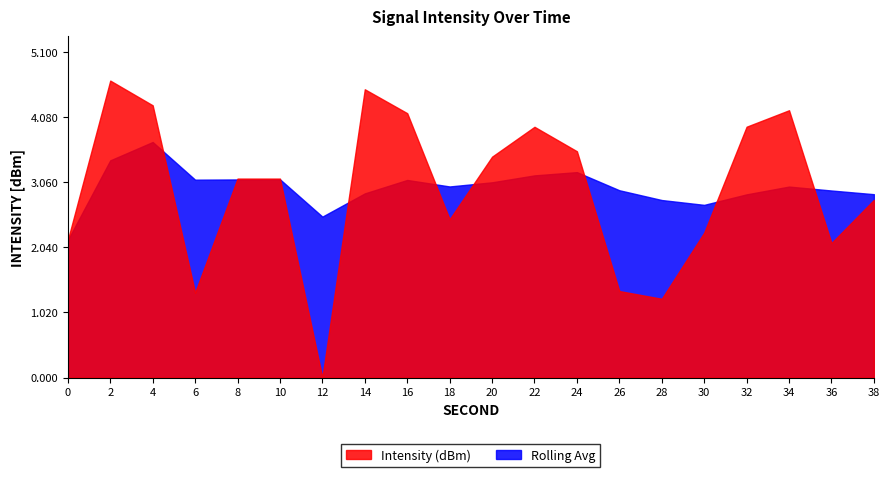

Which series has the largest total across all categories?

Rolling Avg